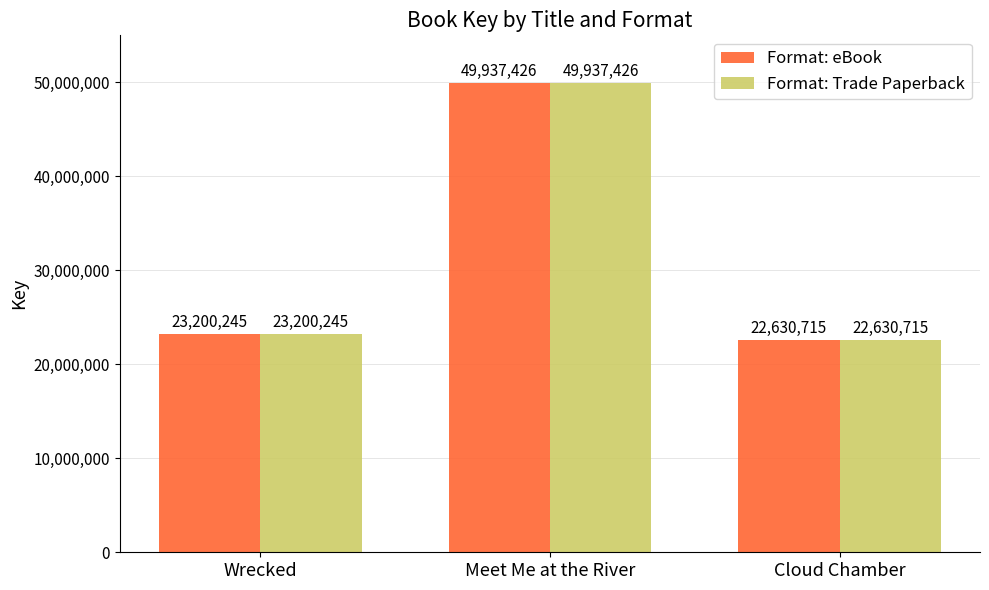

Is the value of Format: Trade Paperback at Meet Me at the River greater than the value of Format: eBook at Wrecked?

Yes